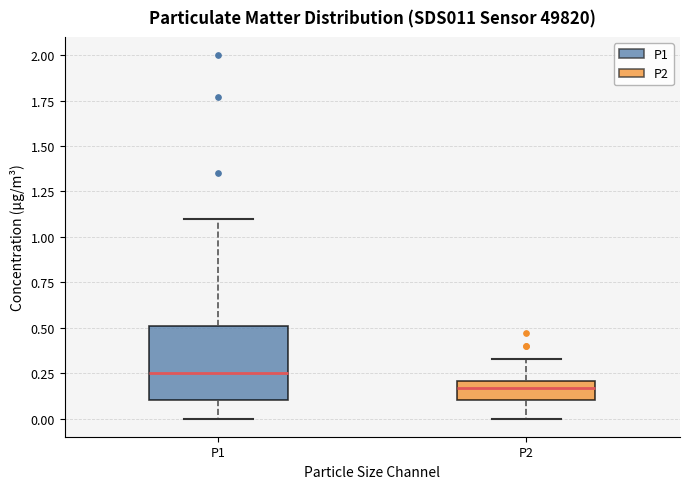

Reading left to right, transcribe this box plot: for each box, give where its median line is, the range the box spans, and where its two whiskers end, as read against the y-axis. The values are not printed on the chart, so give them approximately, as read against the axis.

P1: median 0.25, box 0.10 to 0.50, whiskers 0.00 to 1.10
P2: median 0.15, box 0.10 to 0.20, whiskers 0.00 to 0.35